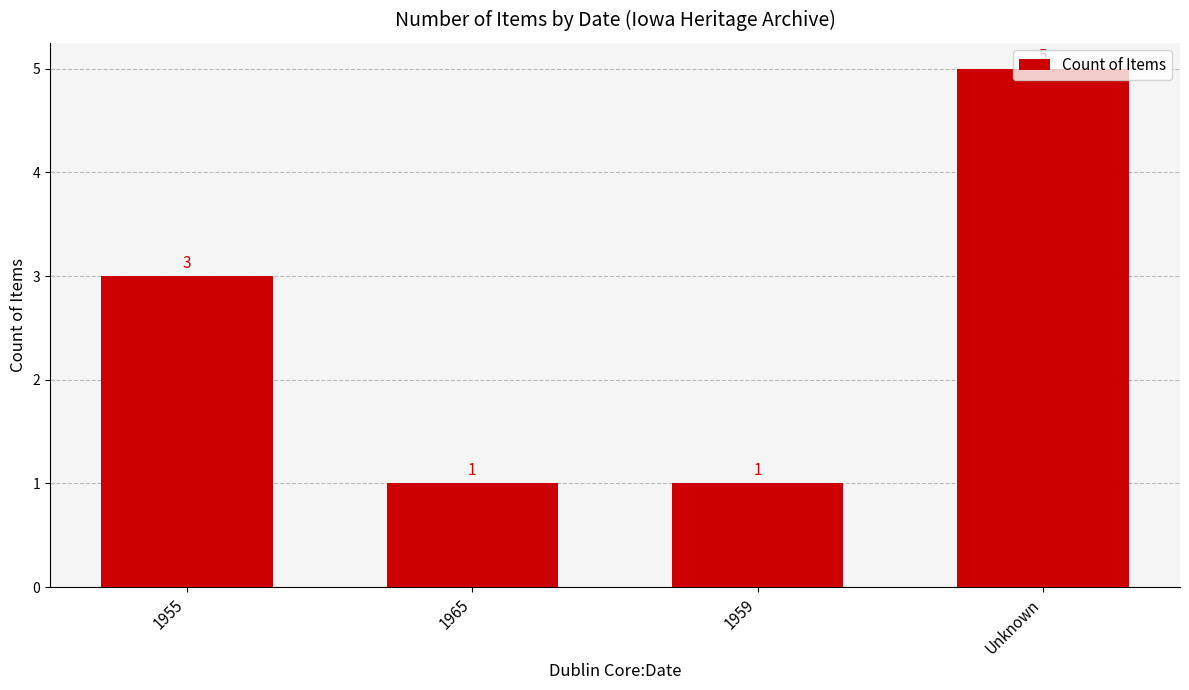

At which category does the chart reach its peak across all series?

Unknown